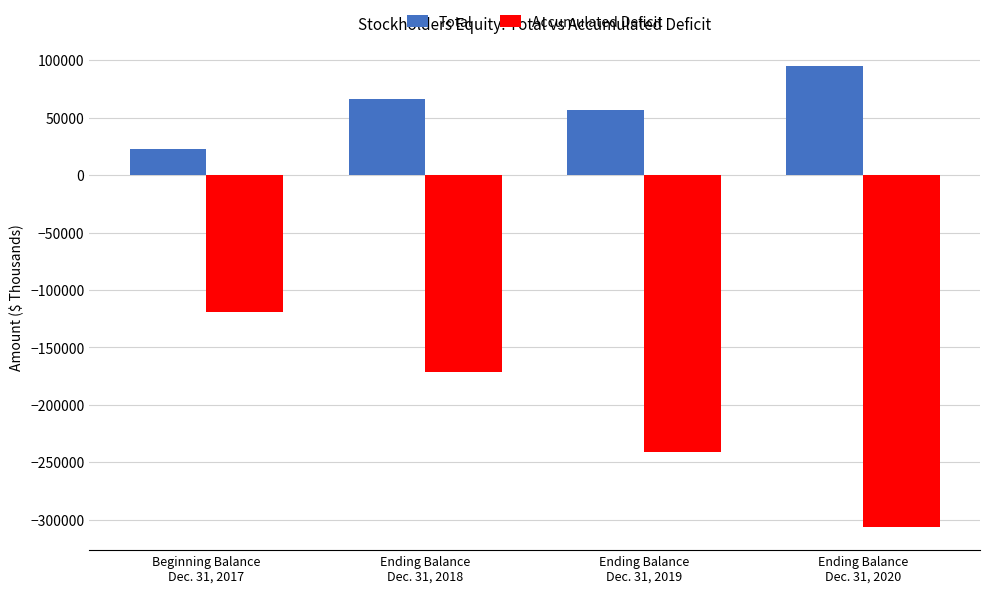

What is the label of the 3rd bar from the right?

Ending Balance
Dec. 31, 2018